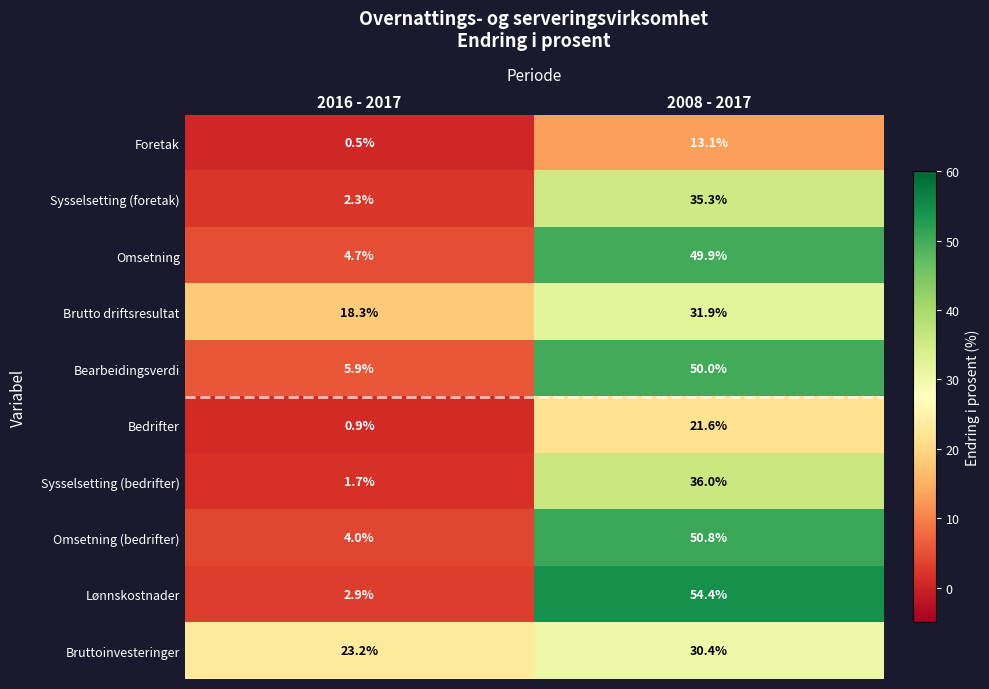

Rank the series at 2016 - 2017 from highest to lowest value.

Bruttoinvesteringer, Brutto driftsresultat, Bearbeidingsverdi, Omsetning, Omsetning (bedrifter), Lønnskostnader, Sysselsetting (foretak), Sysselsetting (bedrifter), Bedrifter, Foretak